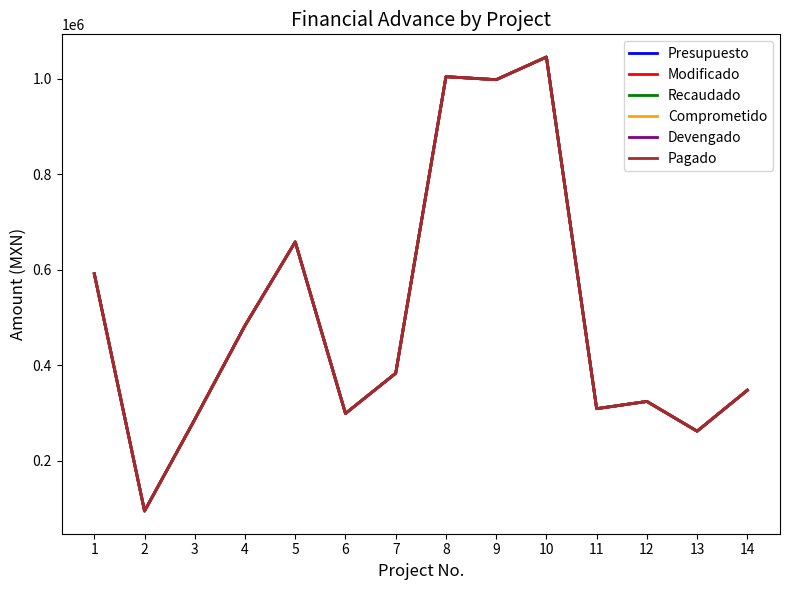

Does the chart have visible grid lines?

No